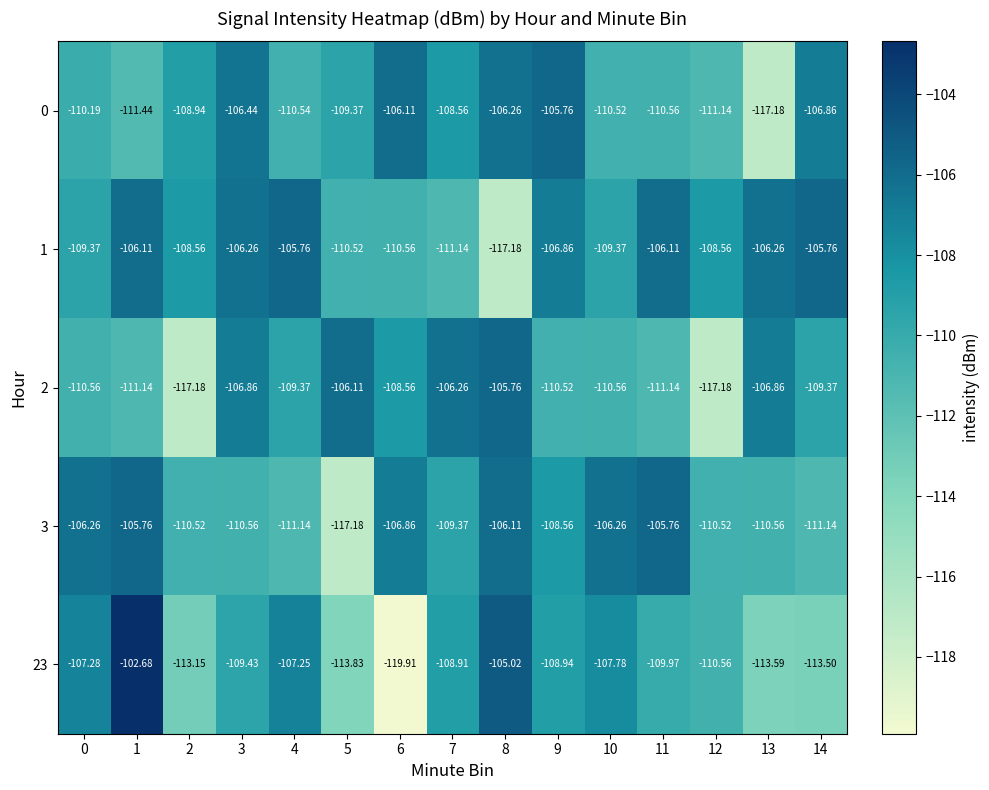

Which series has the largest total across all categories?

1